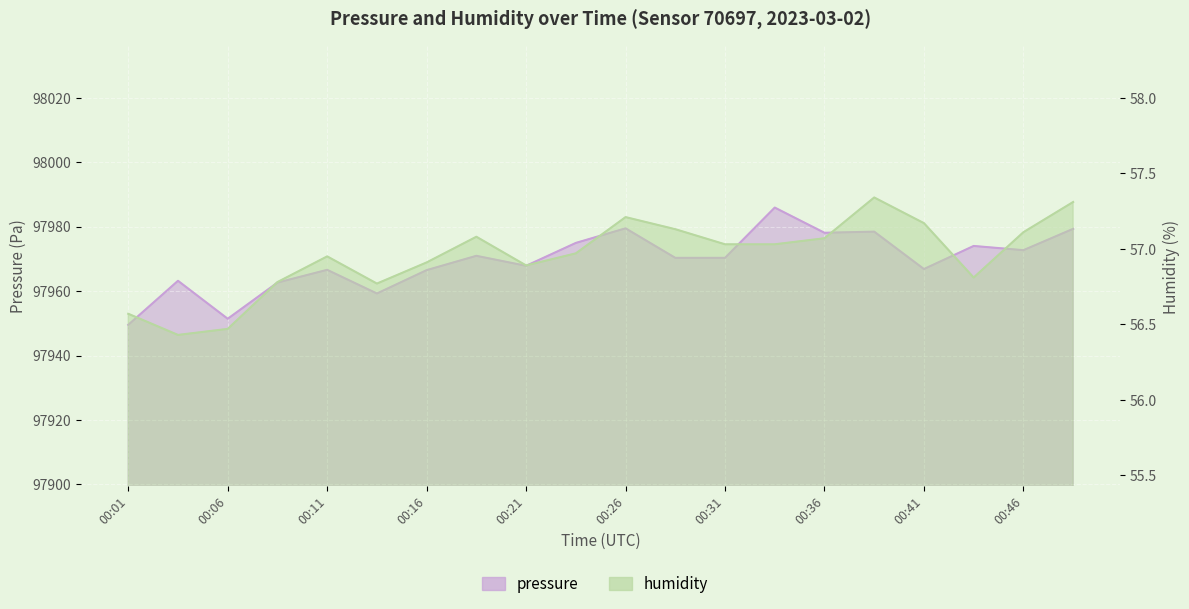

At 00:21, list the series in order from smallest to largest.

humidity, pressure